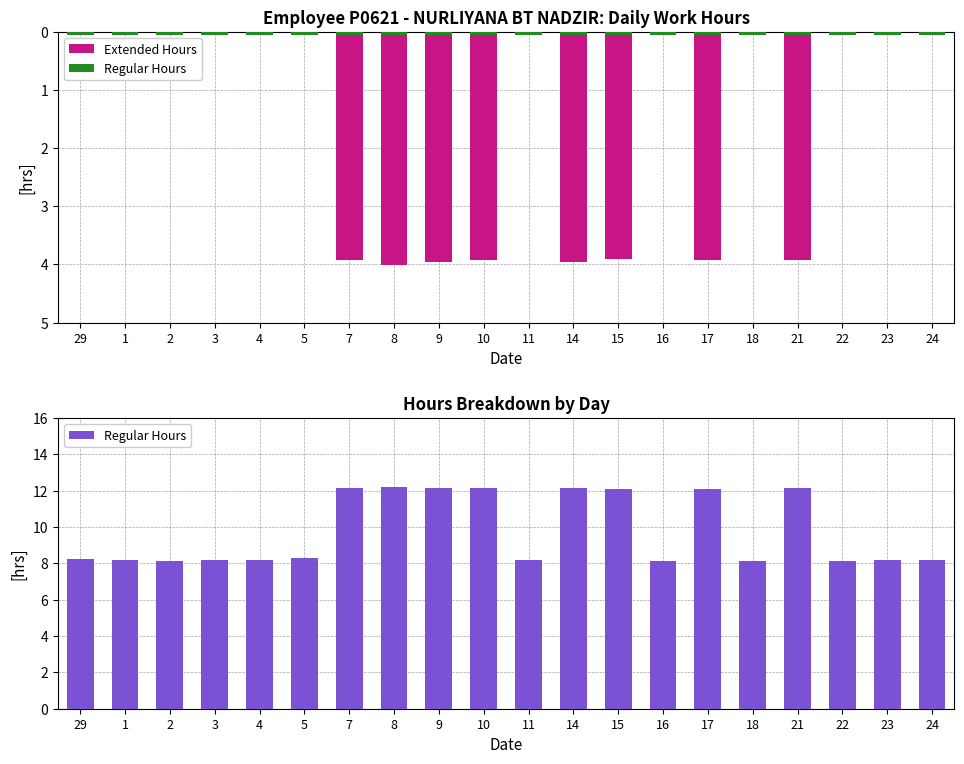

Which series has the widest spread of values?

Regular Hours